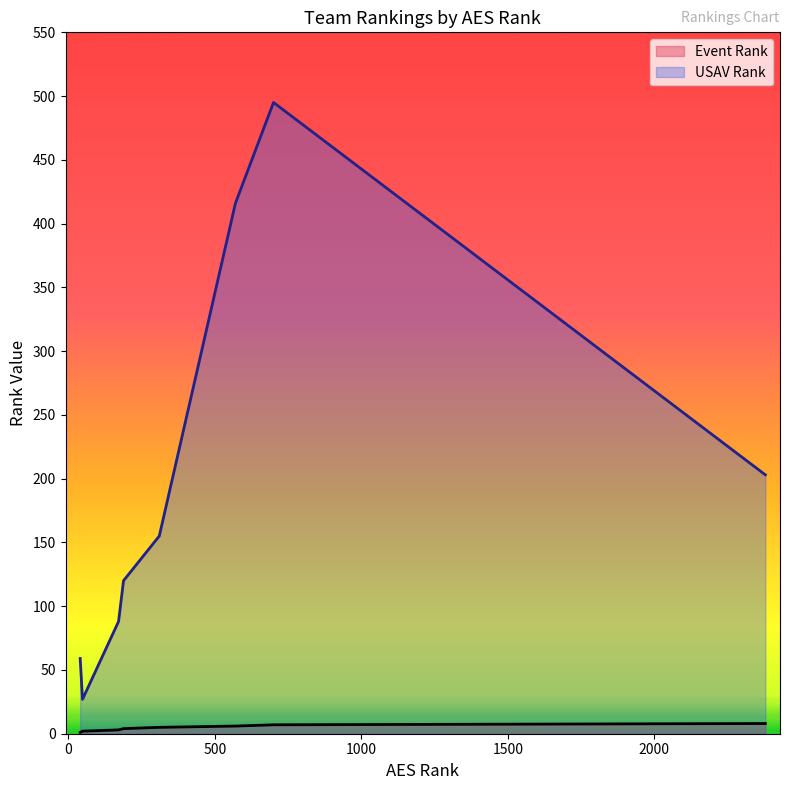

How many data points in Event Rank are less than 5?

4